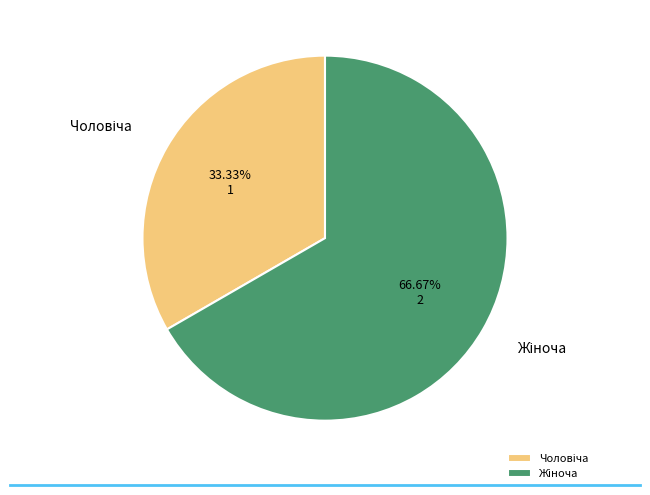

Is there any slice that represents more than half of the pie?

Yes